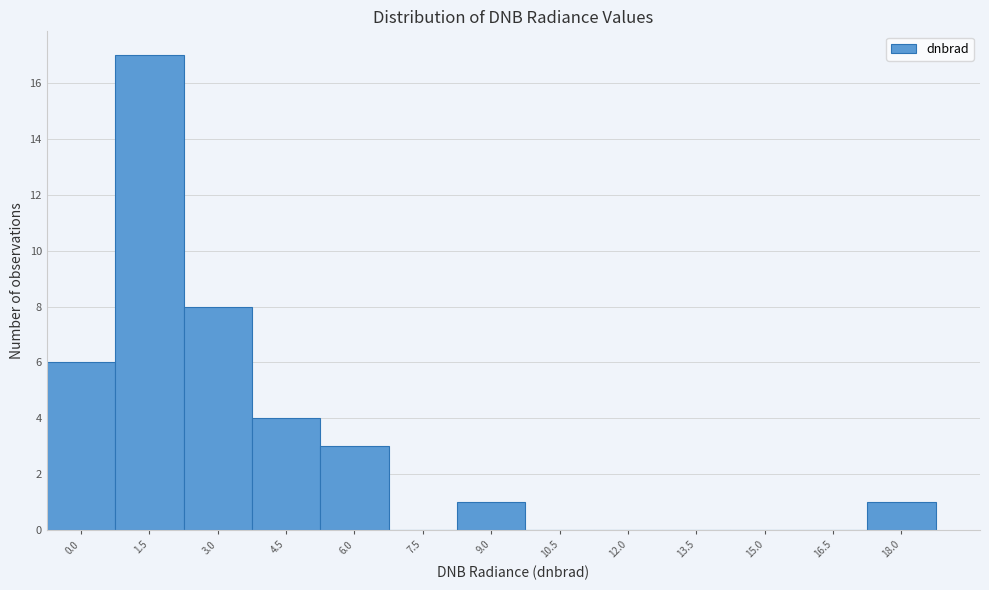

Reading left to right, what are all the values shown in this chart?

0.0=6	1.5=17	3.0=8	4.5=4	6.0=3	7.5=0	9.0=1	10.5=0	12.0=0	13.5=0	15.0=0	16.5=0	18.0=1